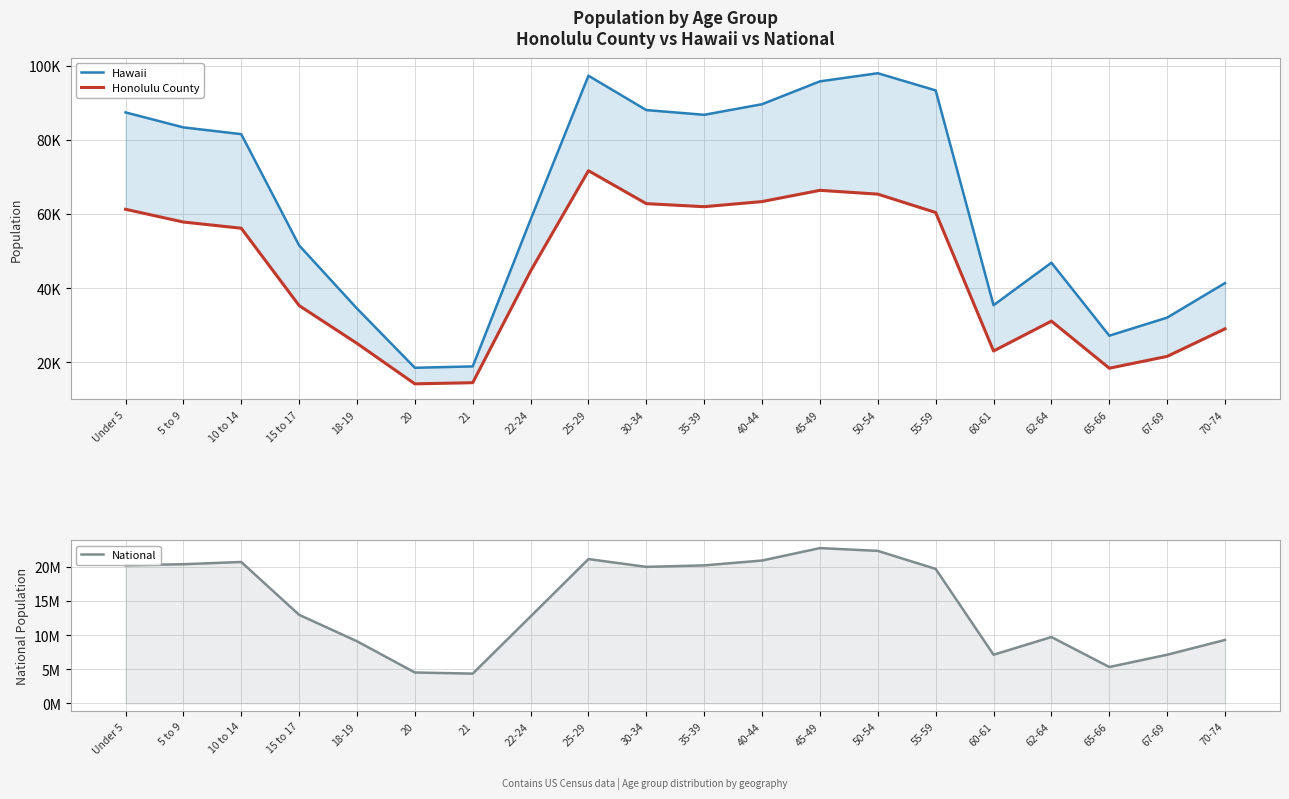

How many values in the Hawaii series are below 81539?

10